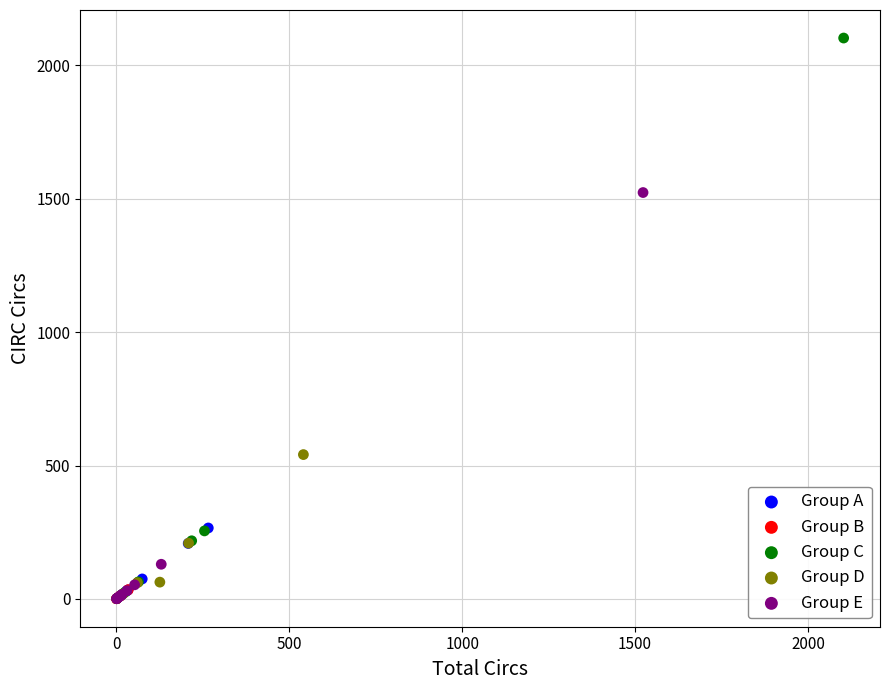

Which series has the largest Y range (max minus min)?

Group C